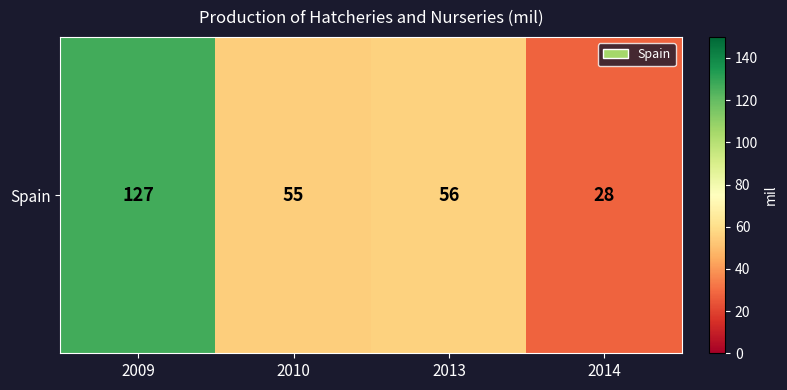

Reading left to right, what are all the values shown in this chart?

2009=127	2010=55	2013=56	2014=28